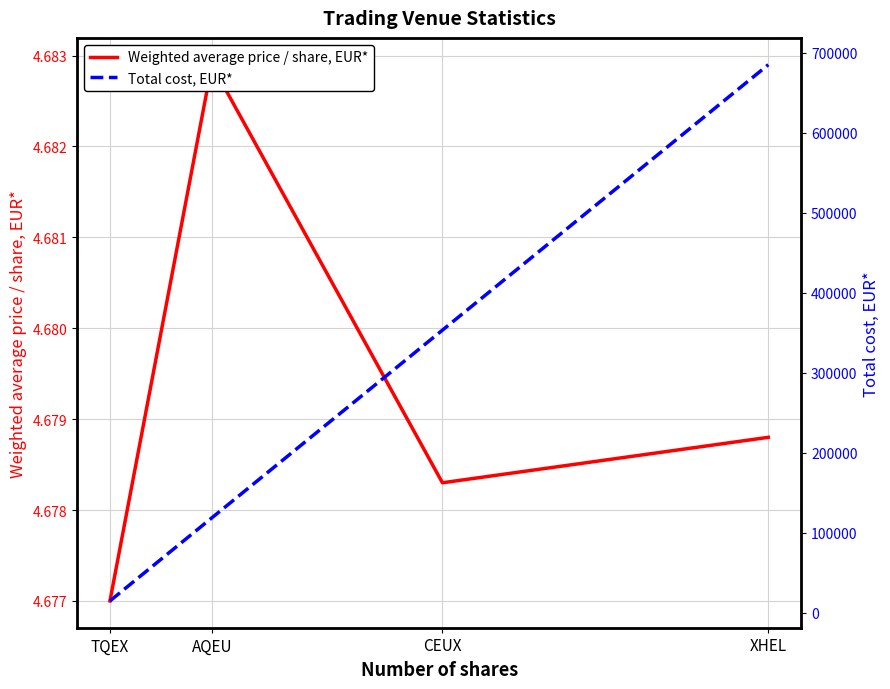

What is the average value of the Total cost, EUR* series?

292899.0